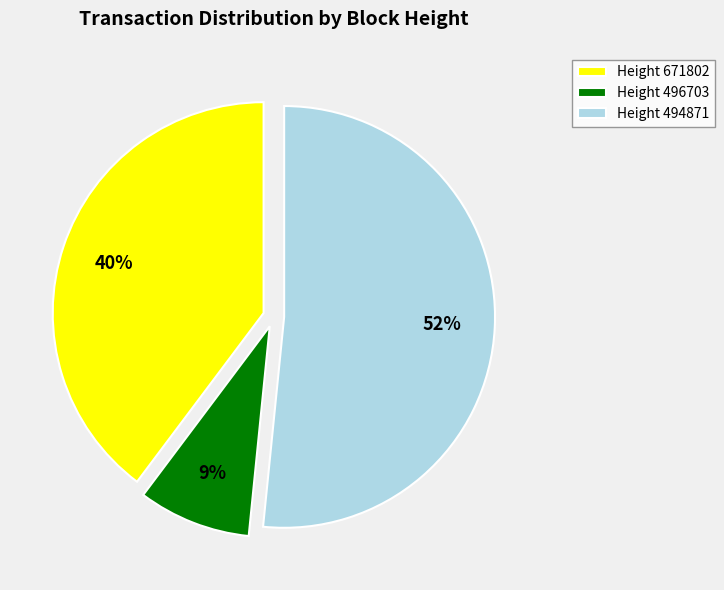

To the nearest percent, what is the difference between the largest and smallest slice percentages?

43%